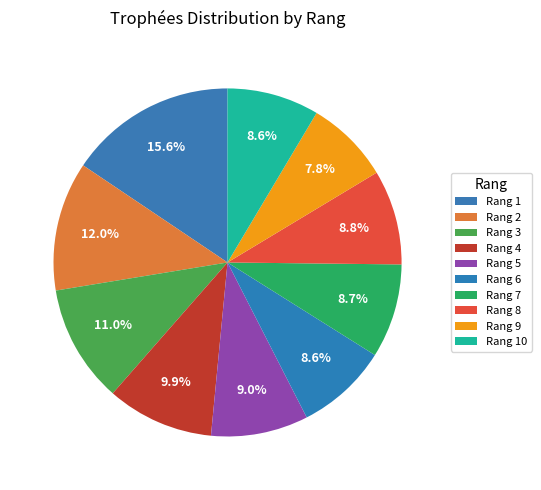

How many segments does this pie chart have?

10